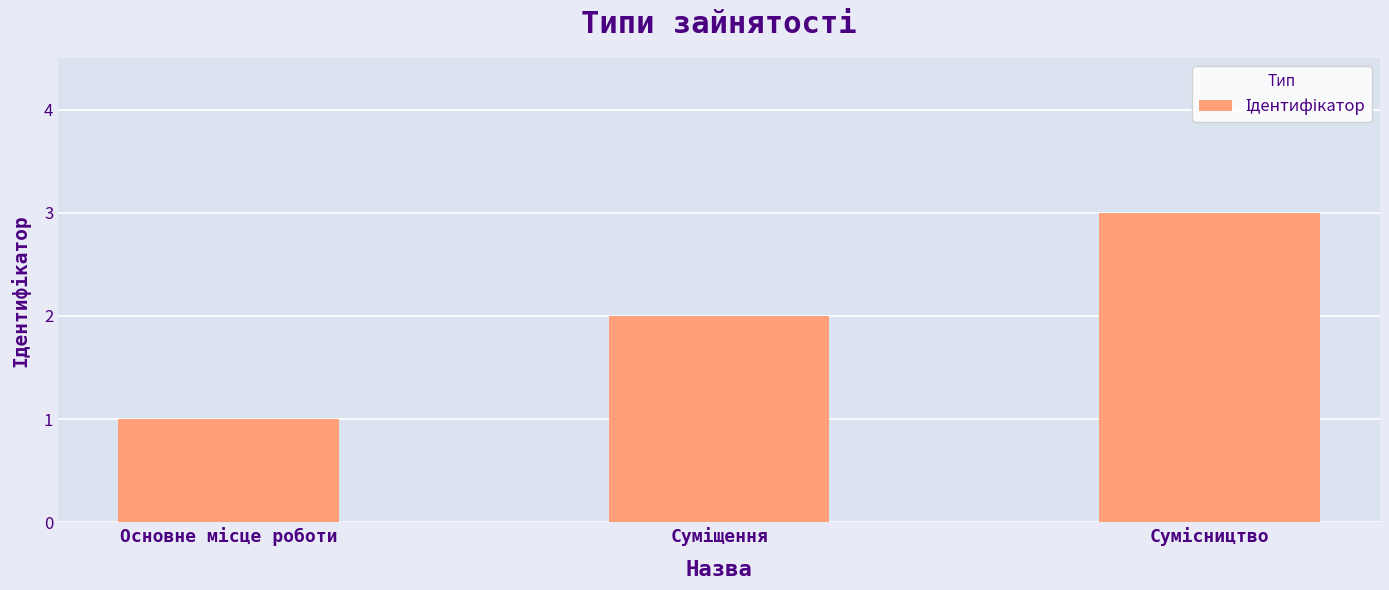

How many values are below 2?

1